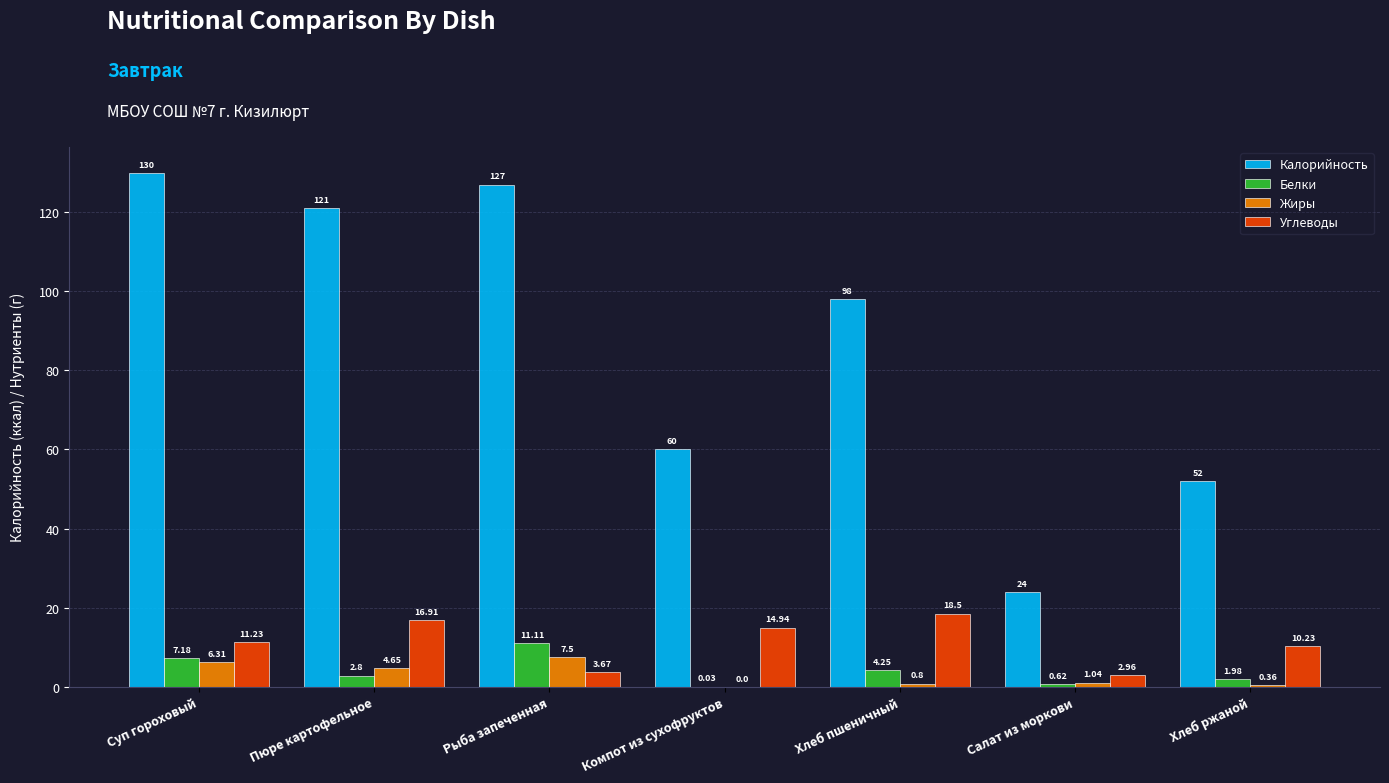

Is it true that Жиры equals 0.0 at Компот из сухофруктов?

True